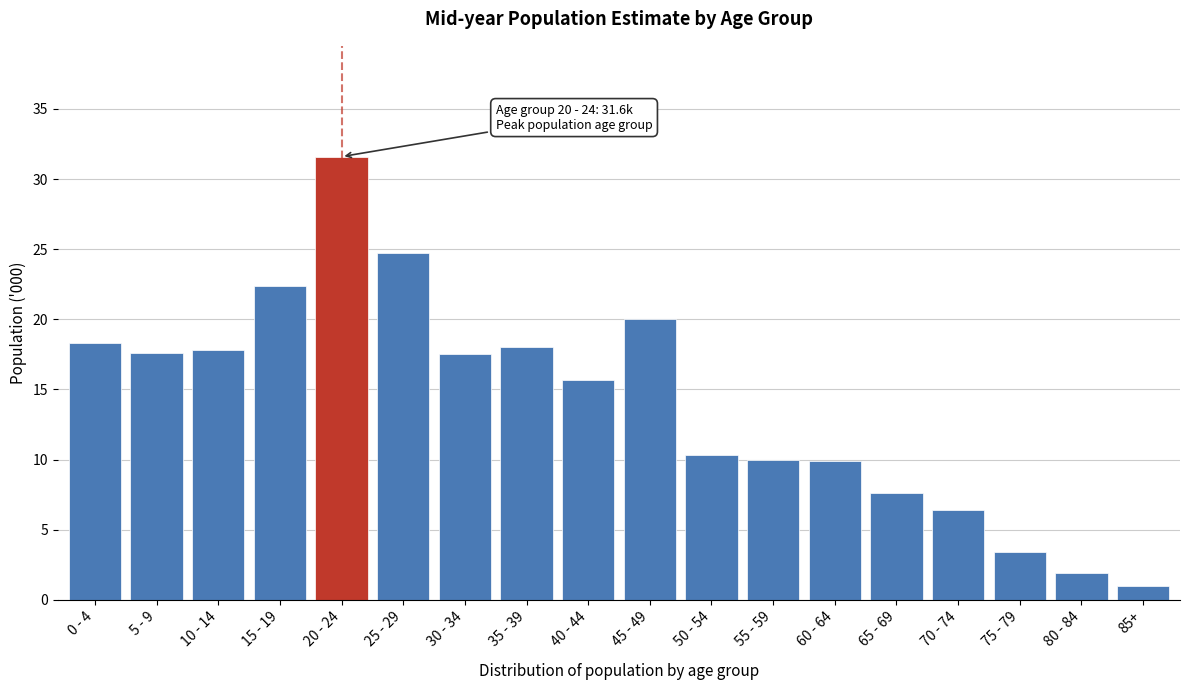

What value does the data have at 35 - 39?

18.0